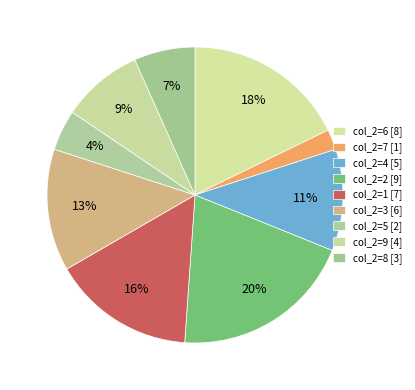

Which category has the smallest portion of the pie?

7